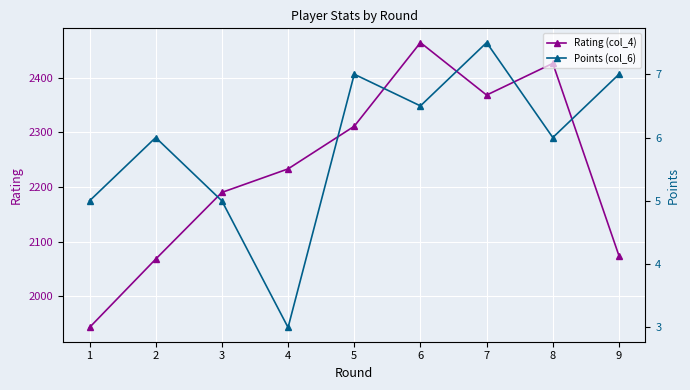

What is the spread (max minus min) of values at 6?

2457.5